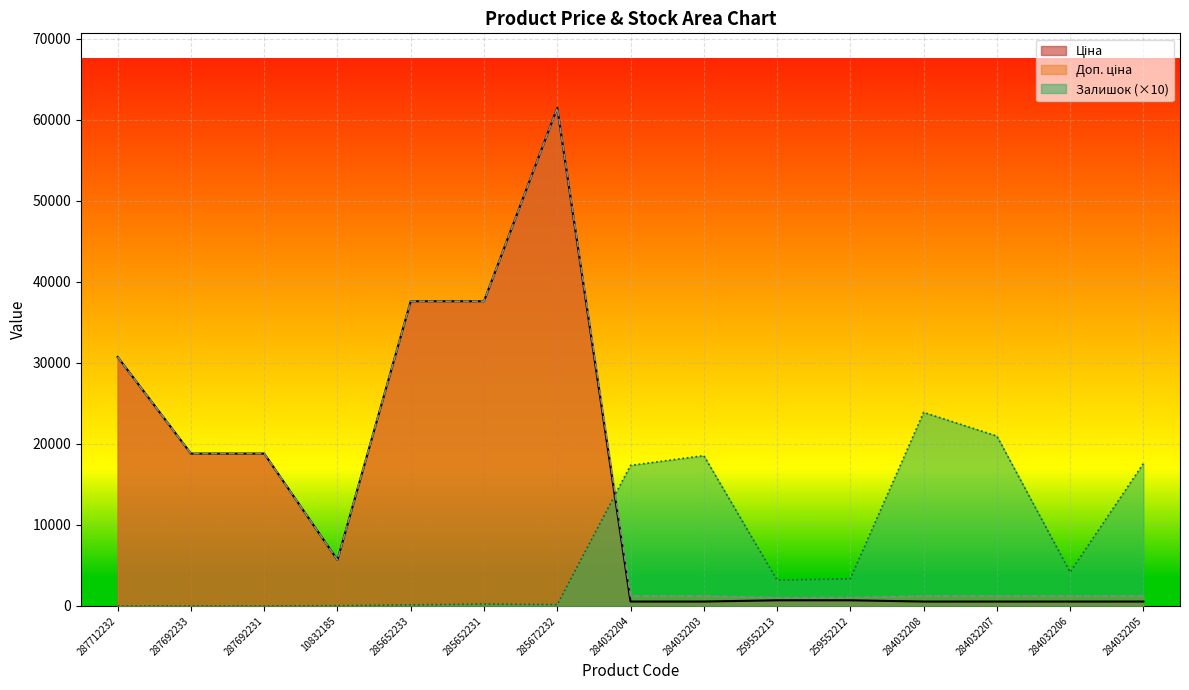

How many lines are shown in the chart?

3